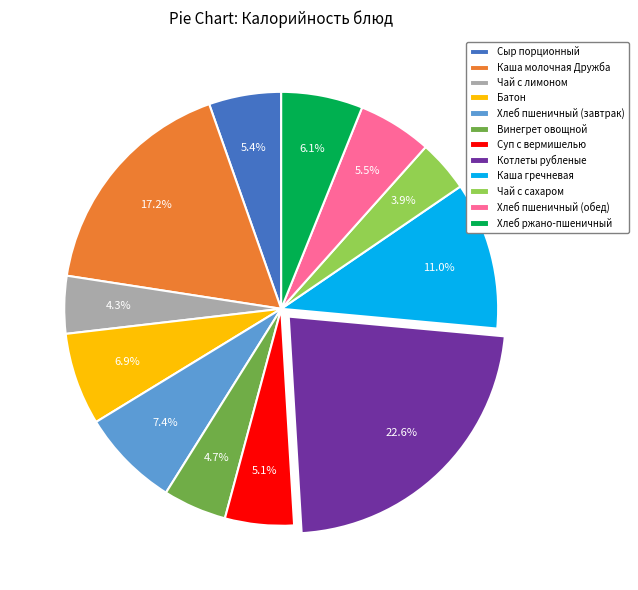

The Хлеб пшеничный (завтрак) slice represents 7% of the pie. True or false?

True